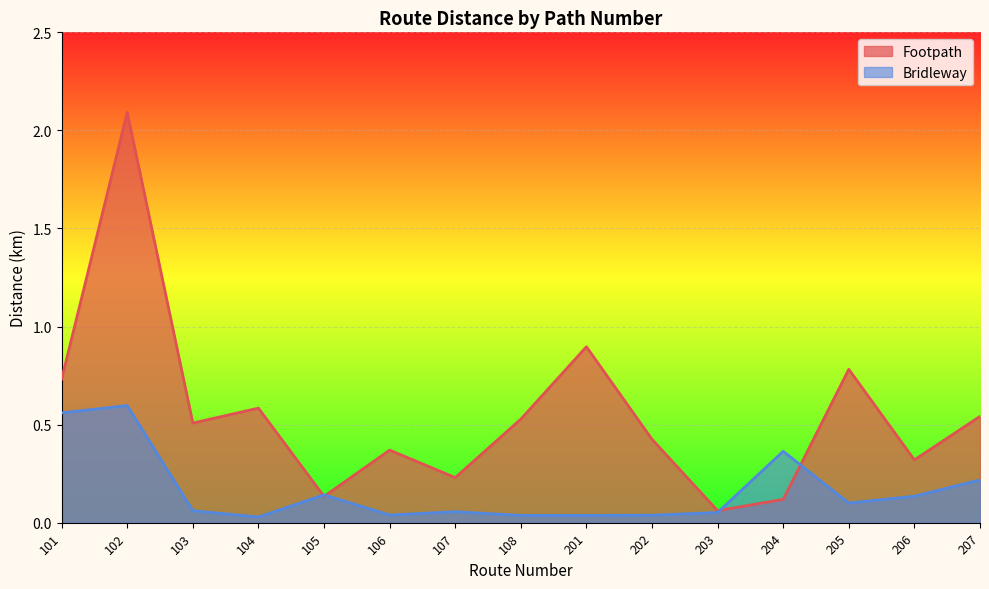

At how many categories does at least one series exceed 0?

15